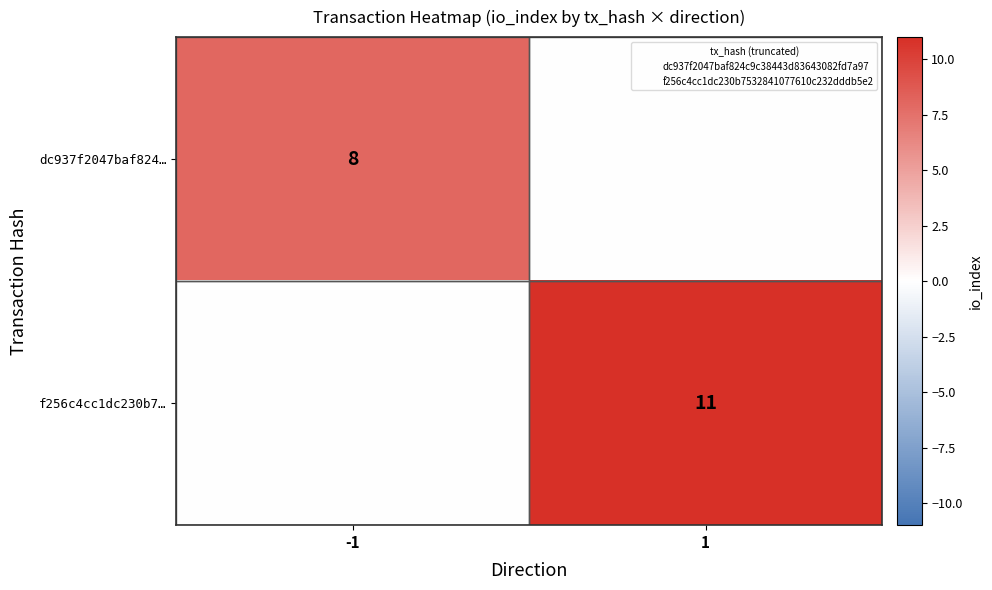

Which series has the largest range (max minus min)?

f256c4cc1dc230b7…